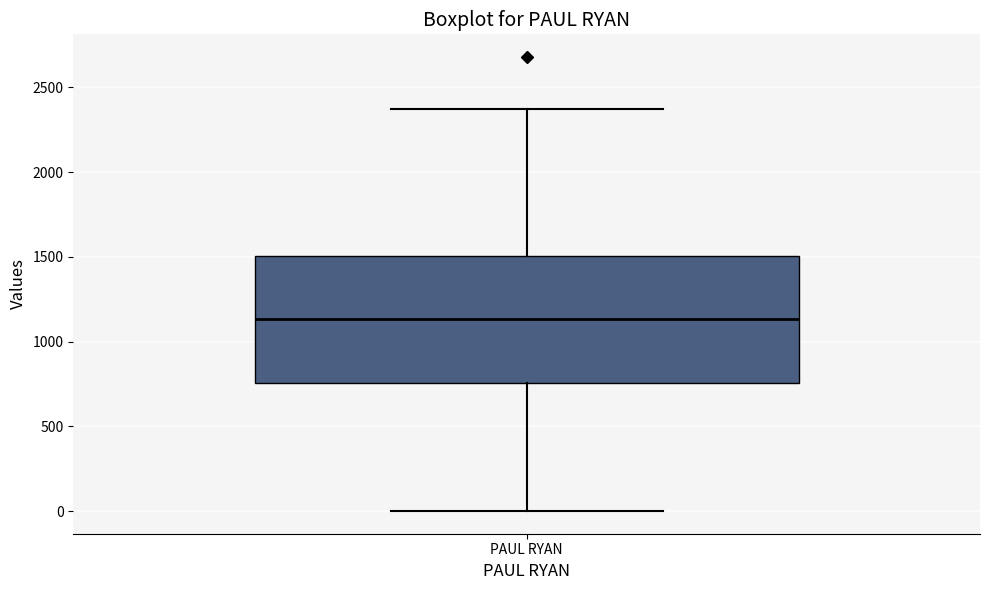

Read this box plot against the y-axis: the position of the median line, the range covered by the box, and the ends of both whiskers. The values are not printed on the chart, so give them approximately, as read against the axis.

median 1150, box 750 to 1500, whiskers 0 to 2350